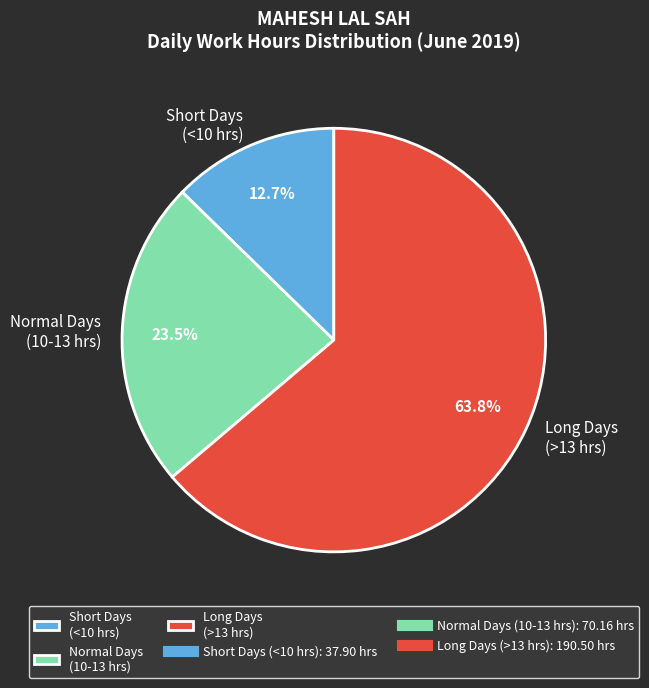

How much of the chart is everything except Short Days (<10 hrs)?

87.3%